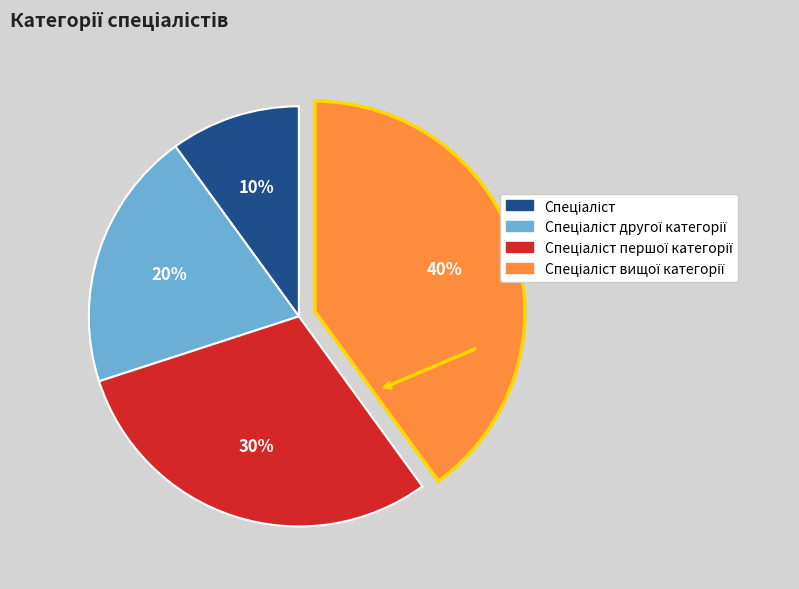

To the nearest percent, what is the difference between the largest and smallest slice percentages?

30%